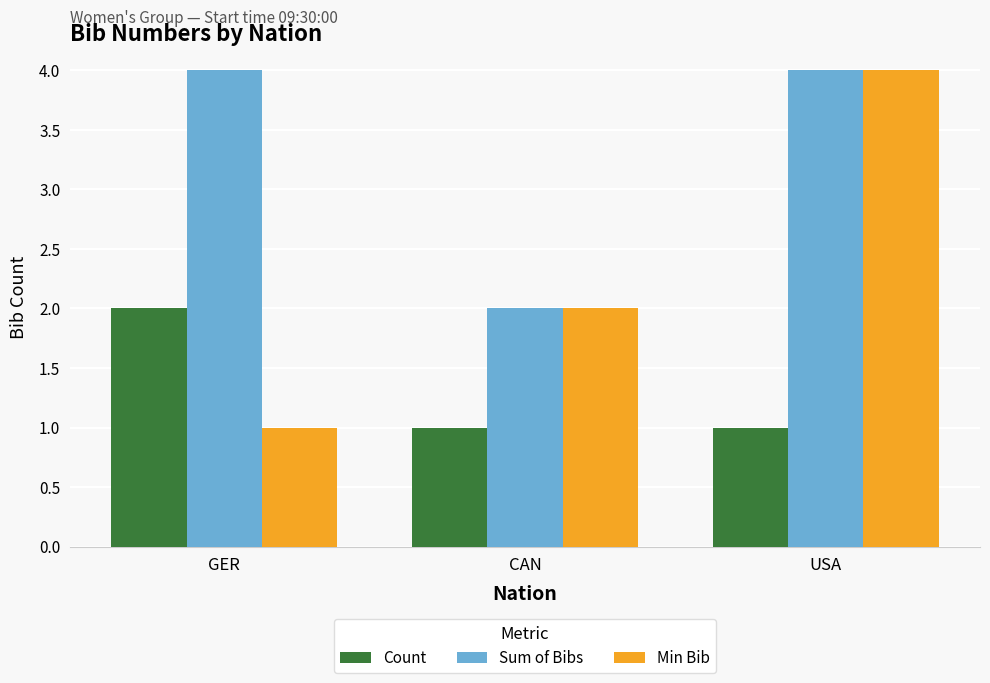

Reading left to right, what are all the values shown in this chart?

Count: 2	1	1
Sum of Bibs: 4	2	4
Min Bib: 1	2	4